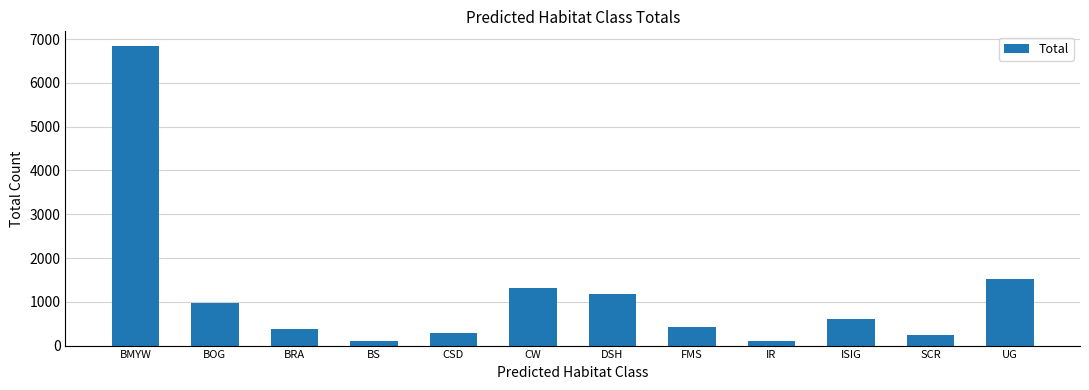

What is the label of the 11th bar from the left?

SCR